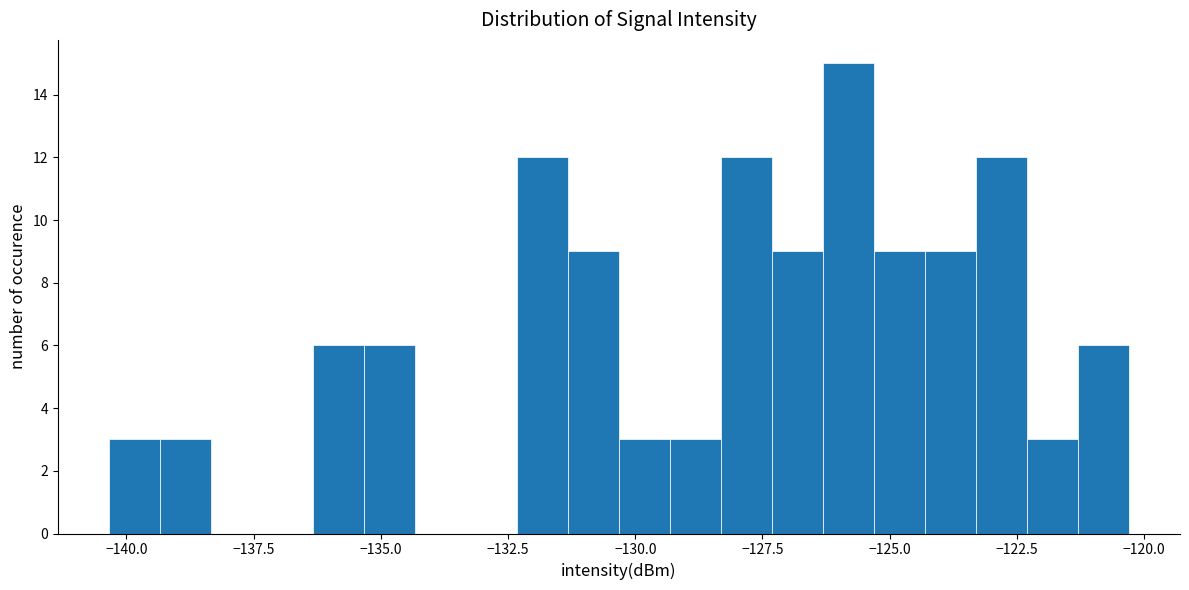

Around what value on the x-axis is the tallest bar? Give the approximate position of its centre, as read against the axis.

-126.0